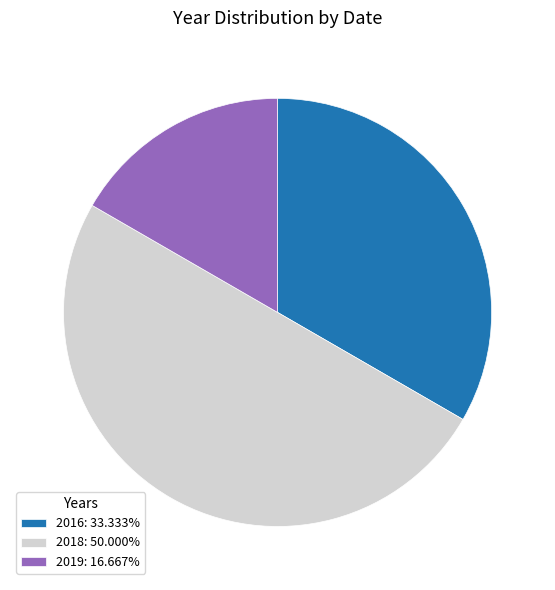

Do 2016: 33.333% and 2018: 50.000% together represent more than half of the pie?

Yes